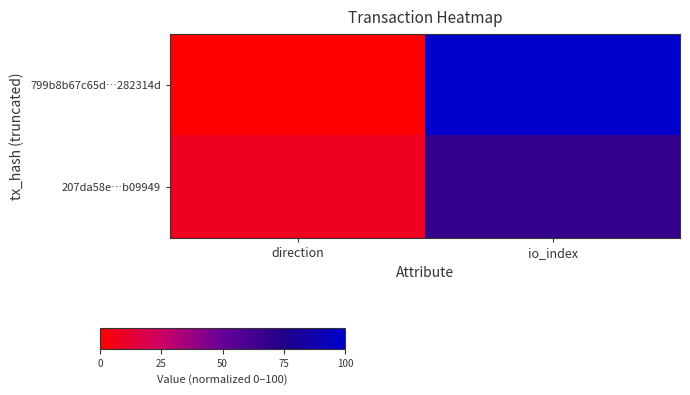

At which category does the chart reach its minimum across all series?

direction